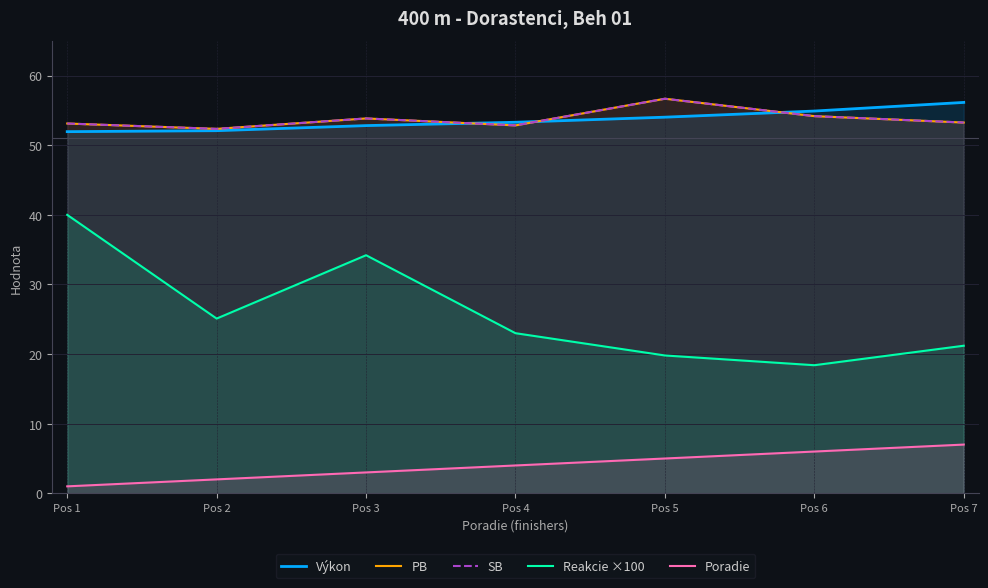

Reading left to right, transcribe all the data shown in this chart.

Výkon: Pos 1=52.0	Pos 2=52.1	Pos 3=52.8	Pos 4=53.3	Pos 5=54.0	Pos 6=54.9	Pos 7=56.1
PB: Pos 1=53.1	Pos 2=52.4	Pos 3=53.9	Pos 4=52.9	Pos 5=56.7	Pos 6=54.2	Pos 7=53.3
SB: Pos 1=53.1	Pos 2=52.4	Pos 3=53.9	Pos 4=52.9	Pos 5=56.7	Pos 6=54.2	Pos 7=53.3
Reakcie ×100: Pos 1=40.0	Pos 2=25.1	Pos 3=34.2	Pos 4=23.0	Pos 5=19.8	Pos 6=18.4	Pos 7=21.2
Poradie: Pos 1=1.0	Pos 2=2.0	Pos 3=3.0	Pos 4=4.0	Pos 5=5.0	Pos 6=6.0	Pos 7=7.0